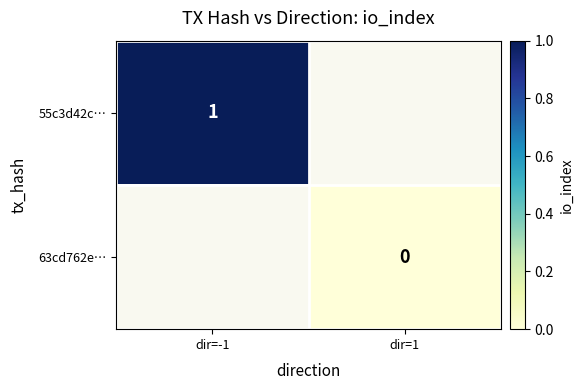

List the series in order of their overall mean, highest first.

55c3d42c…, 63cd762e…